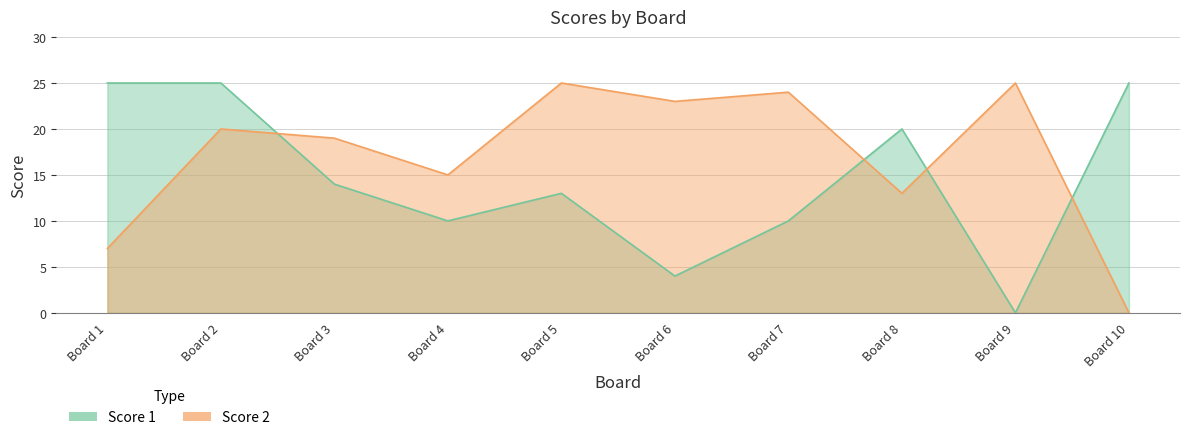

Reading right to left, transcribe all the data shown in this chart.

Score 1: 10=25	9=0	8=20	7=10	6=4	5=13	4=10	3=14	2=25	1=25
Score 2: 10=0	9=25	8=13	7=24	6=23	5=25	4=15	3=19	2=20	1=7